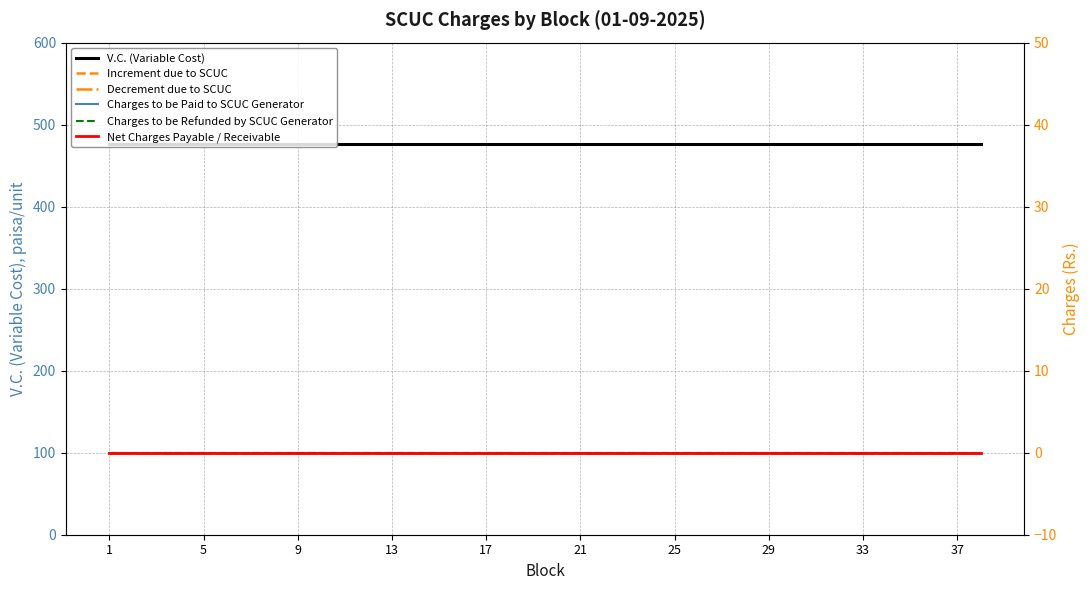

At which label does Increment due to SCUC reach its minimum?

1